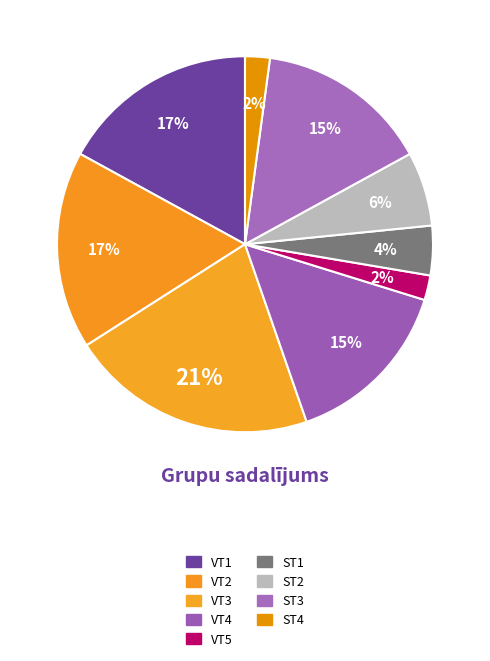

What percentage is NOT represented by ST1?

95.7%